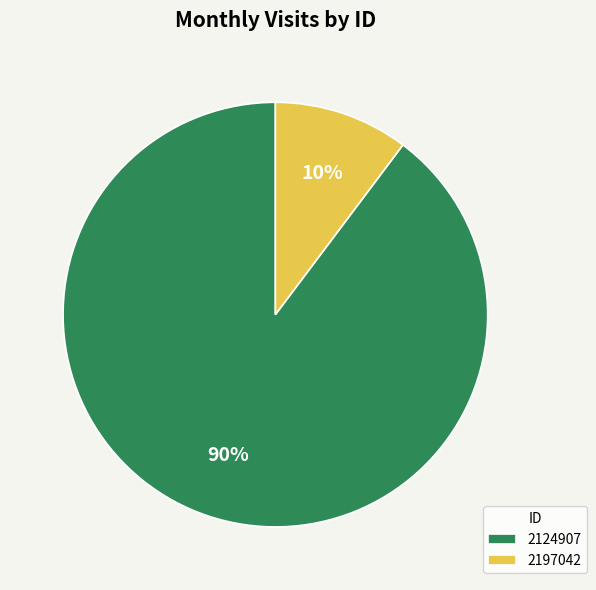

Which slice is the largest?

2124907